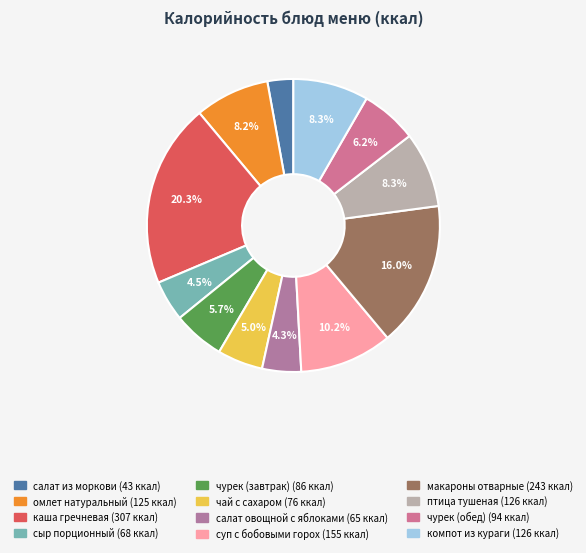

Which slice is the smallest?

салат из моркови